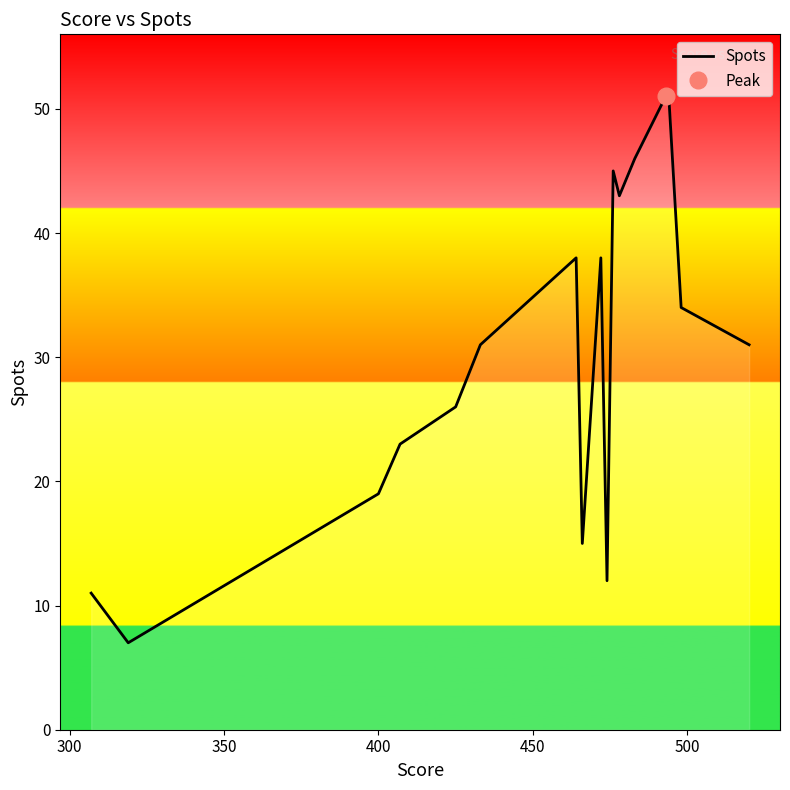

What is the maximum value for Spots?

51